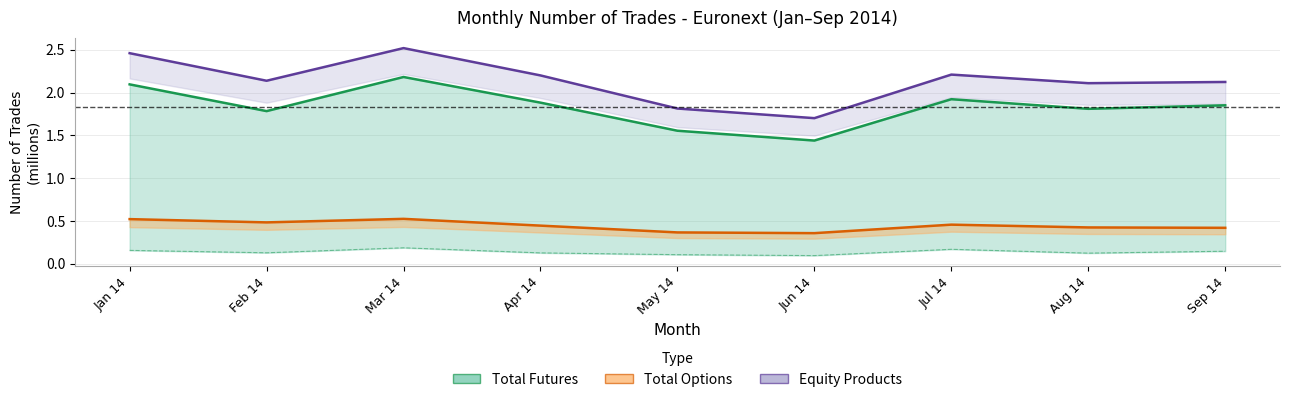

True or false: Equity Products and Total Options cross at least once.

False